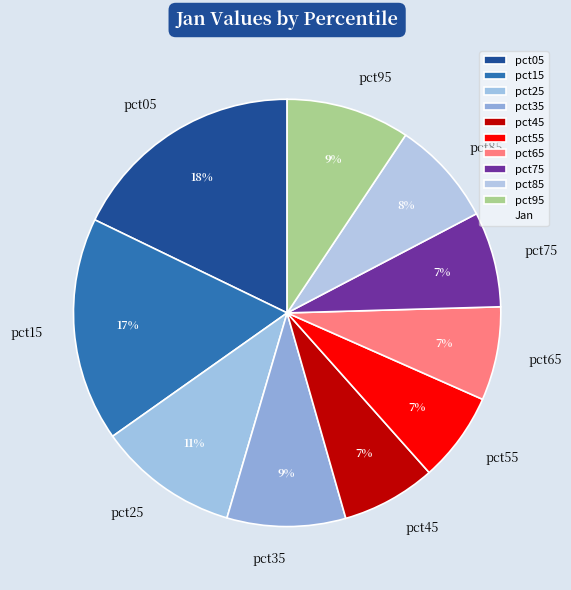

To the nearest percent, what is the average slice percentage?

10%